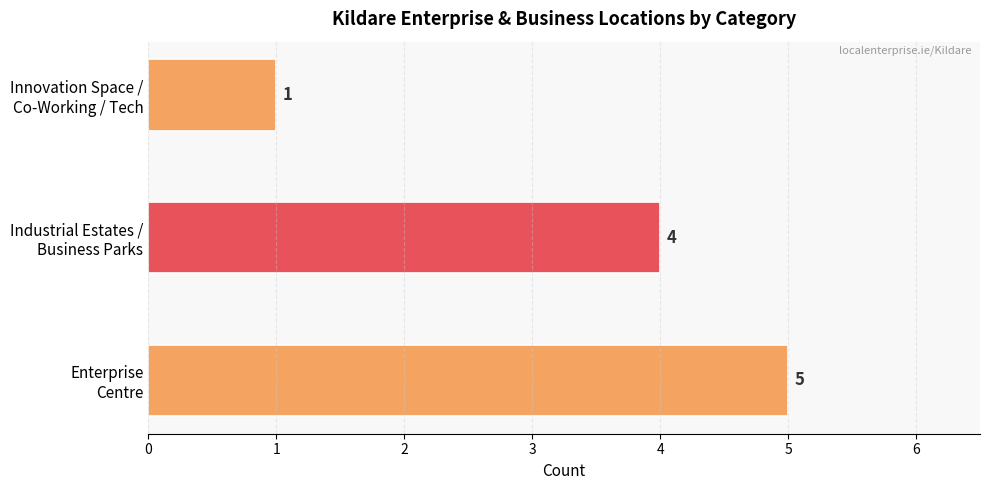

Rank the categories by value from highest to lowest.

Enterprise
Centre, Industrial Estates /
Business Parks, Innovation Space /
Co-Working / Tech